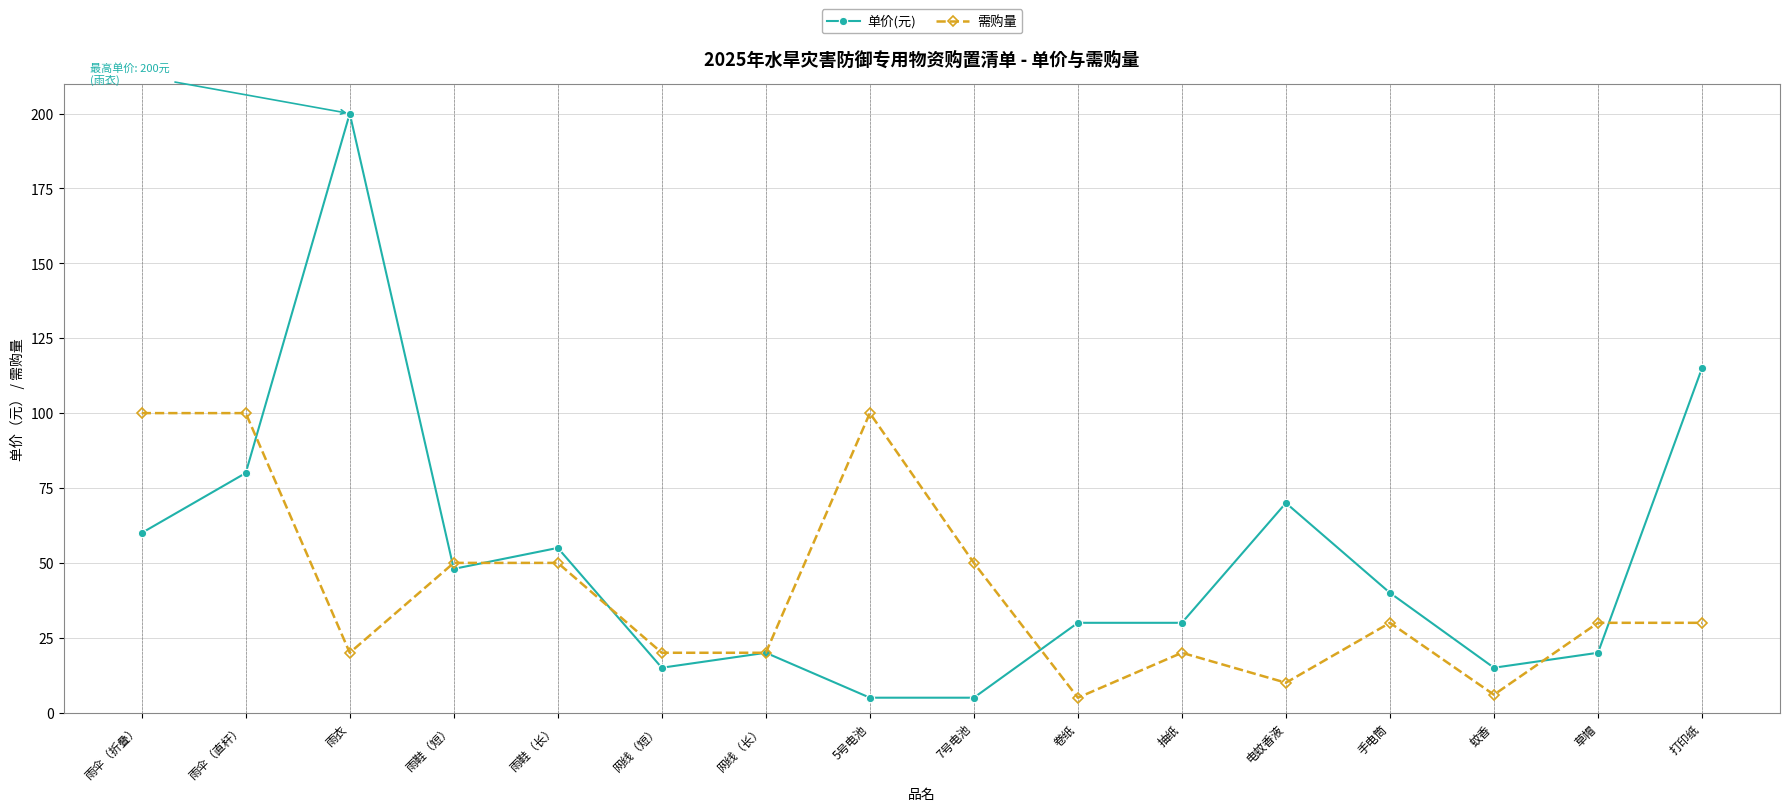

Reading left to right, transcribe all the data shown in this chart.

单价(元): 雨伞（折叠）=60	雨伞（直杆）=80	雨衣=200	雨鞋（短）=48	雨鞋（长）=55	网线（短）=15	网线（长）=20	5号电池=5	7号电池=5	卷纸=30	抽纸=30	电蚊香液=70	手电筒=40	蚊香=15	草帽=20	打印纸=115
需购量: 雨伞（折叠）=100	雨伞（直杆）=100	雨衣=20	雨鞋（短）=50	雨鞋（长）=50	网线（短）=20	网线（长）=20	5号电池=100	7号电池=50	卷纸=5	抽纸=20	电蚊香液=10	手电筒=30	蚊香=6	草帽=30	打印纸=30